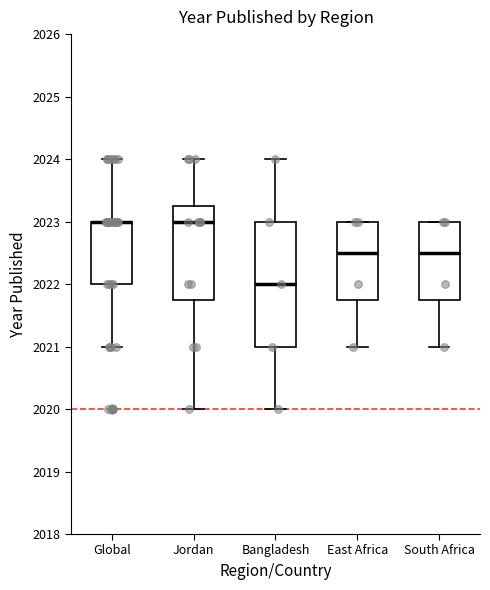

Comparing the boxes themselves (not the whiskers), which one is the tallest?

Bangladesh